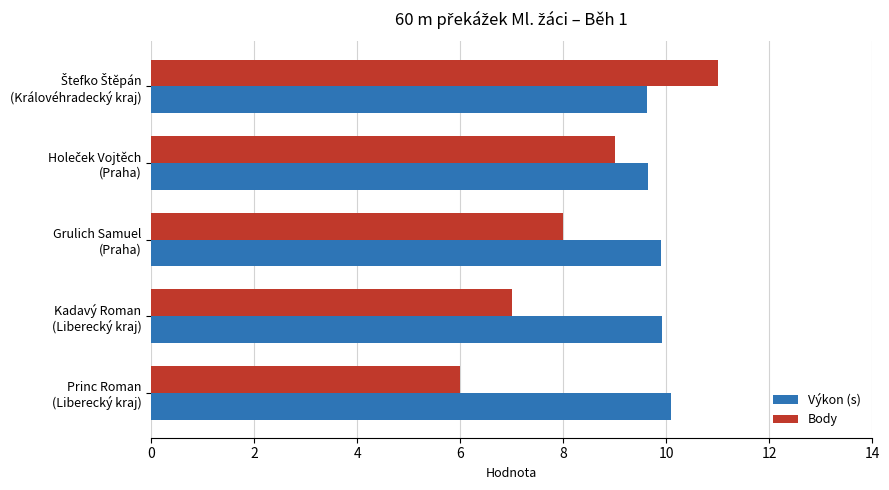

At which label is Body closest to 8?

Grulich Samuel
(Praha)